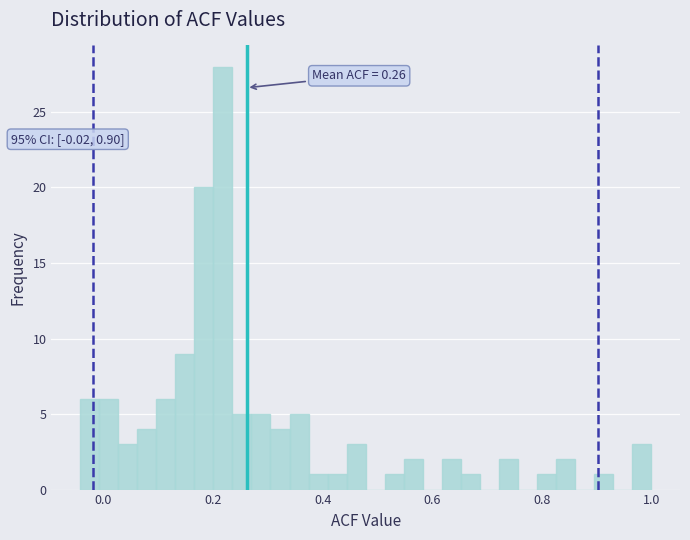

Read against the x-axis, roughly where is the centre of the tallest bar?

0.22